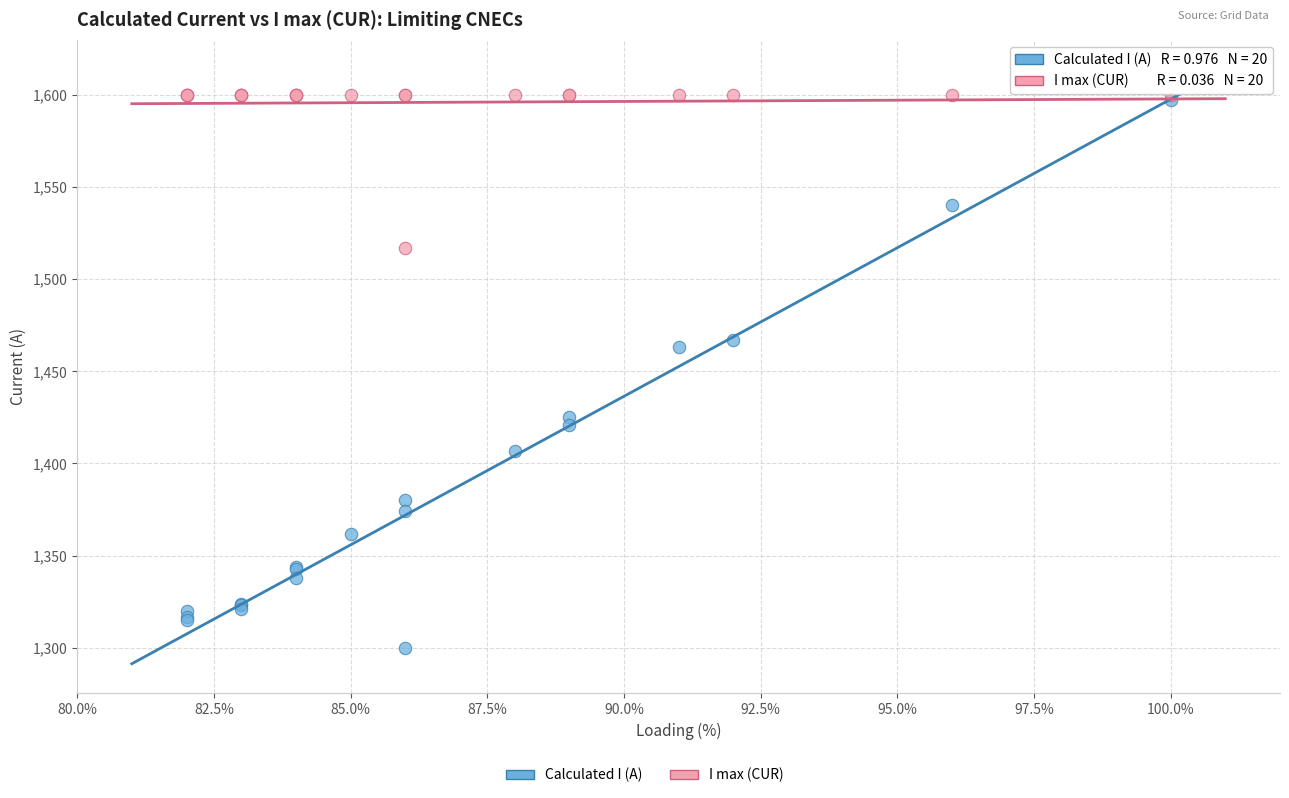

Across all series, what Y value is closest to 1450?

1463